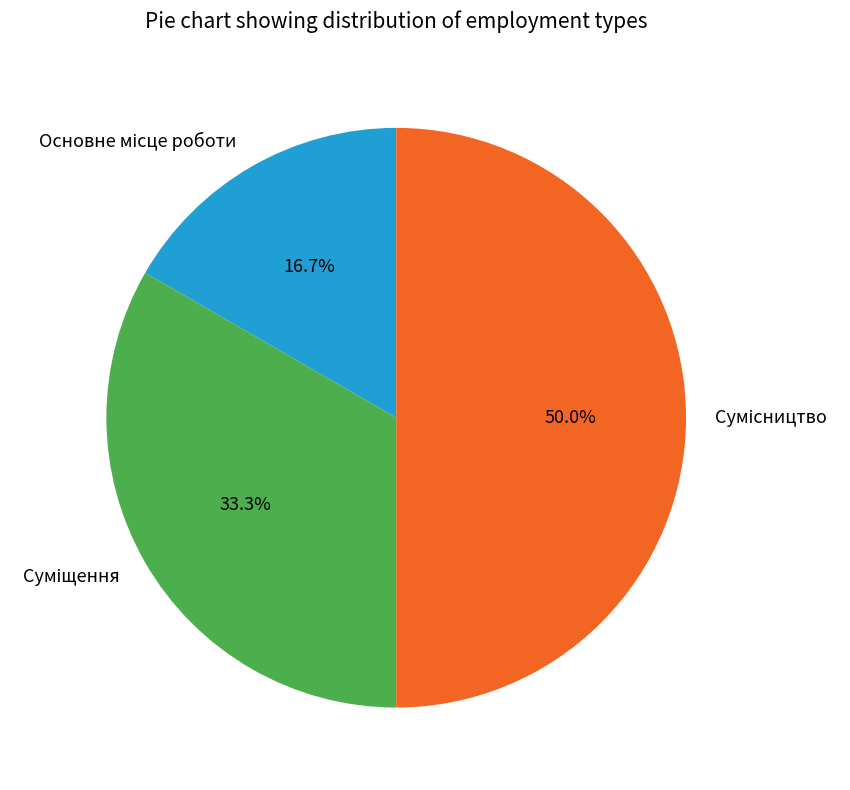

Which slice is the smallest?

Основне місце роботи